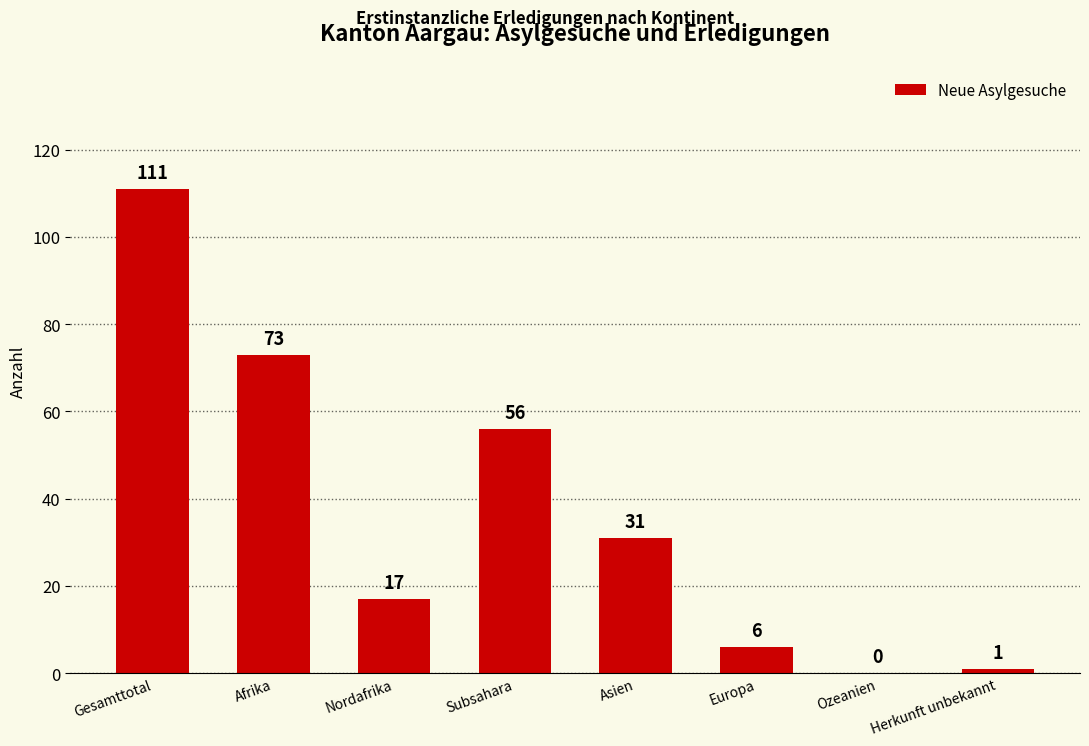

Between Ozeanien and Afrika, which is larger?

Afrika